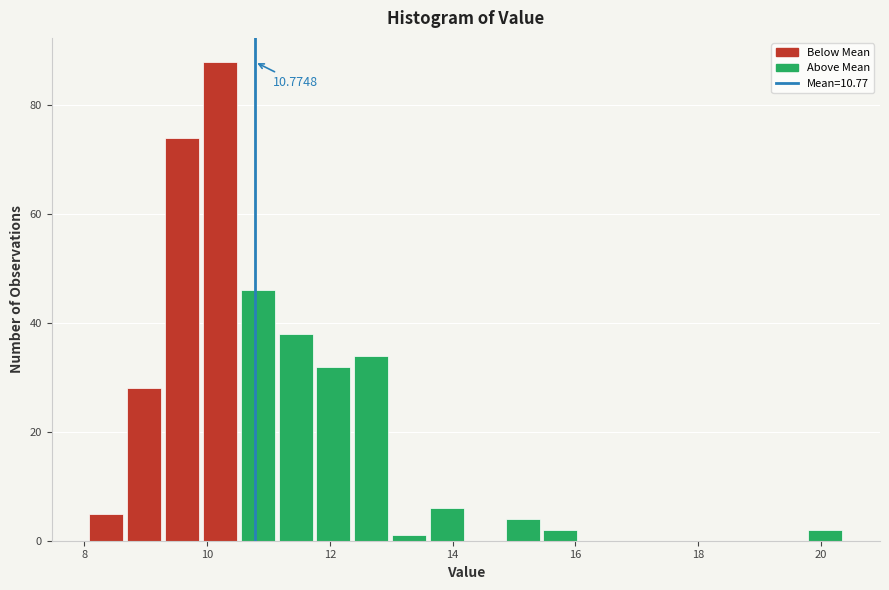

Around what value on the x-axis is the tallest bar? Give the approximate position of its centre, as read against the axis.

10.2